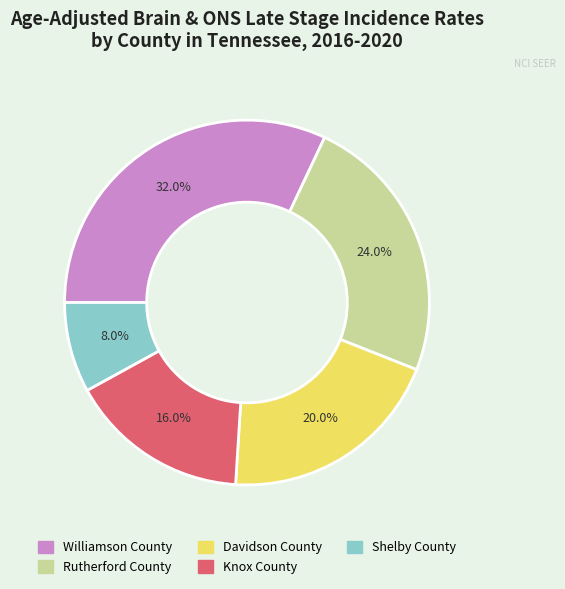

Does any single category account for the majority?

No